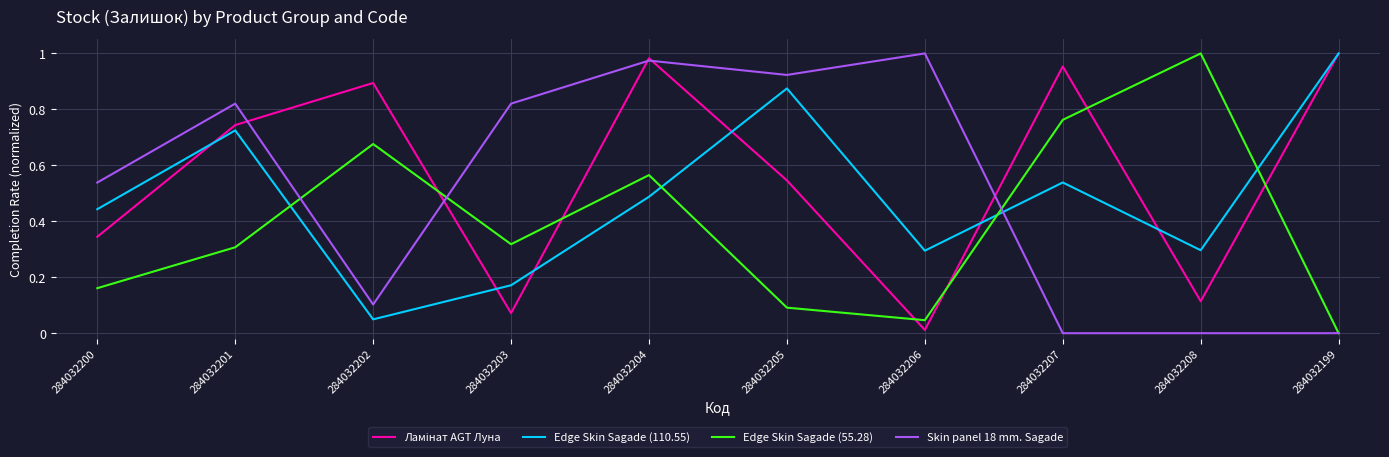

How many times do Edge Skin Sagade (55.28) and Edge Skin Sagade (110.55) cross each other?

4